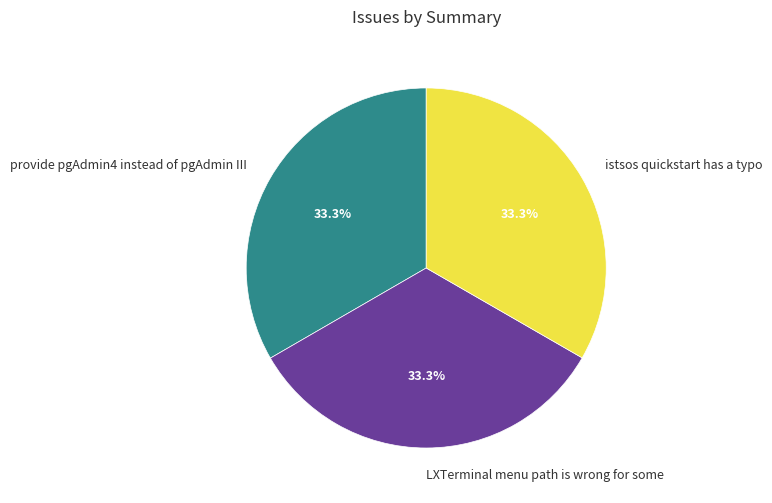

What is the ratio of the value at provide pgAdmin4 instead of pgAdmin III to the value at LXTerminal menu path is wrong for some?

1.0